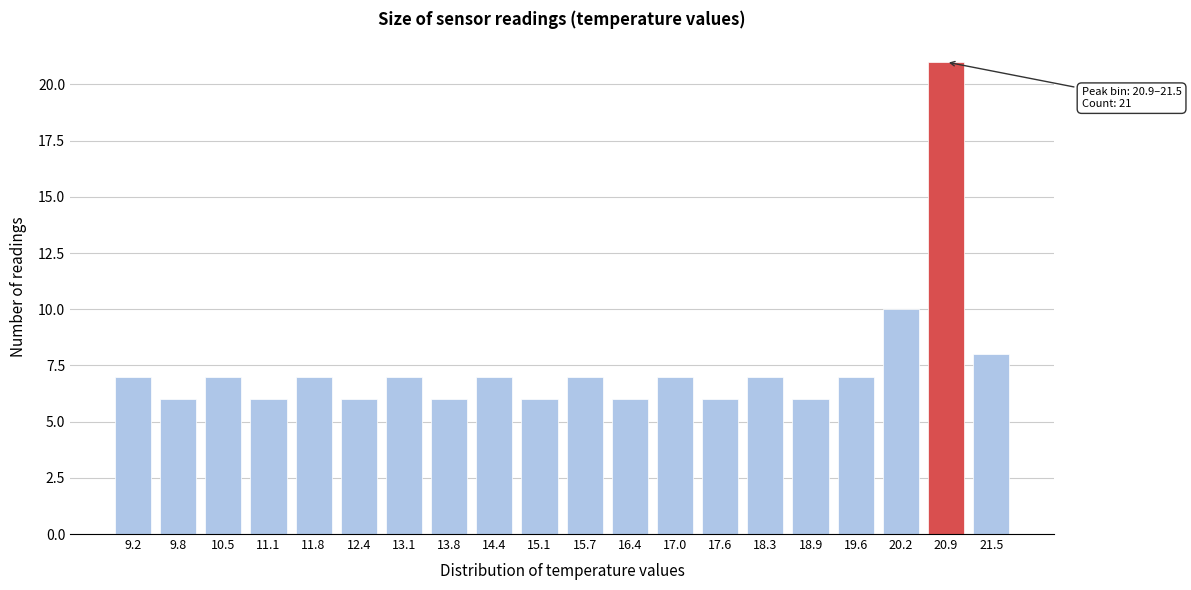

Reading right to left, what are all the values shown in this chart?

8	21	10	7	6	7	6	7	6	7	6	7	6	7	6	7	6	7	6	7